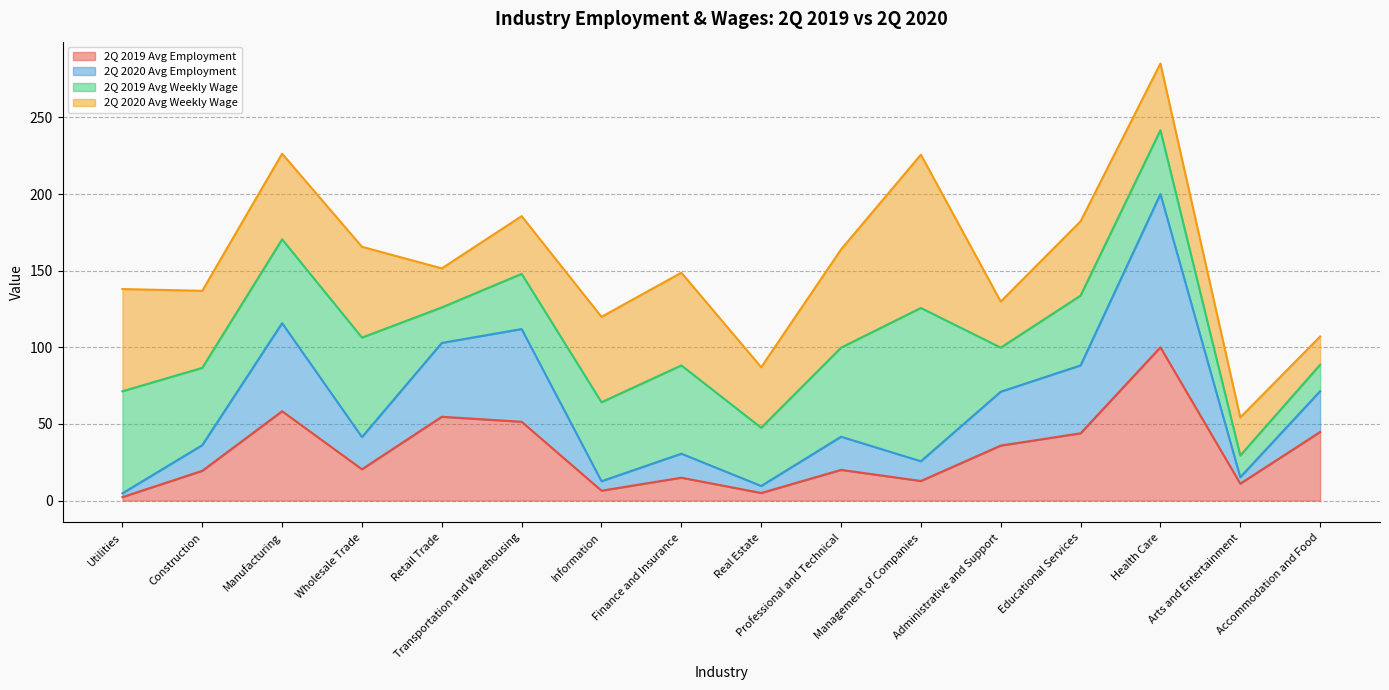

What is the minimum value shown in the chart?

2.3